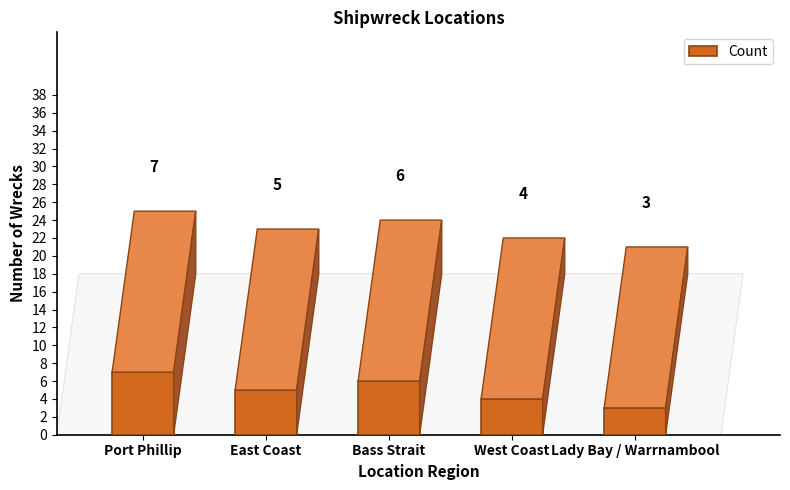

List the labels in order of value, smallest first.

Lady Bay / Warrnambool, West Coast, East Coast, Bass Strait, Port Phillip